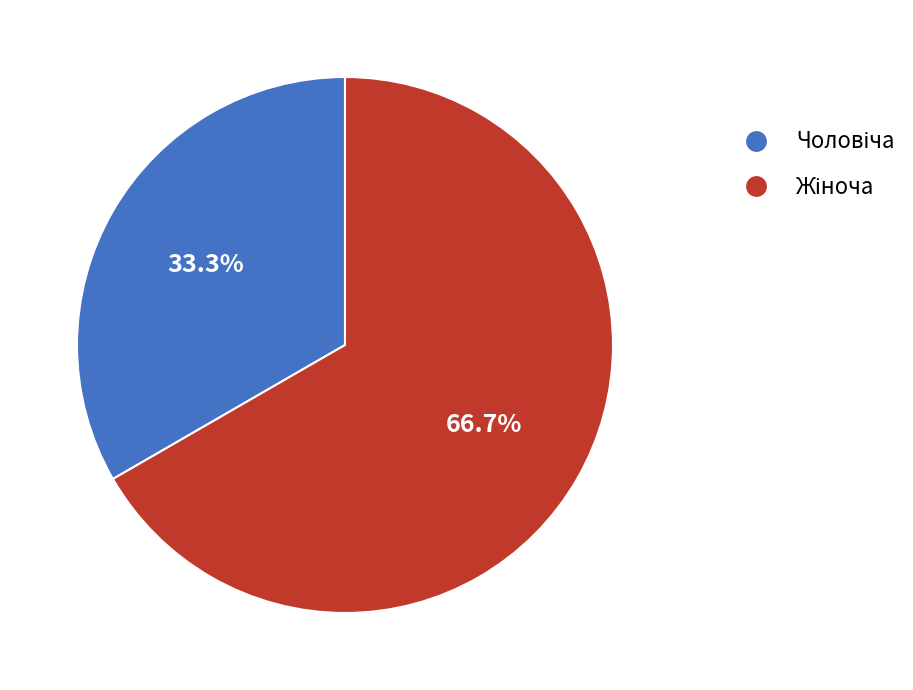

Is there any slice that represents more than half of the pie?

Yes